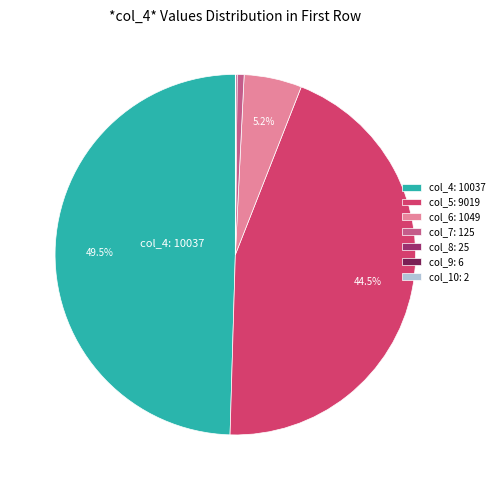

Is col_7: 125 the majority of the pie?

No